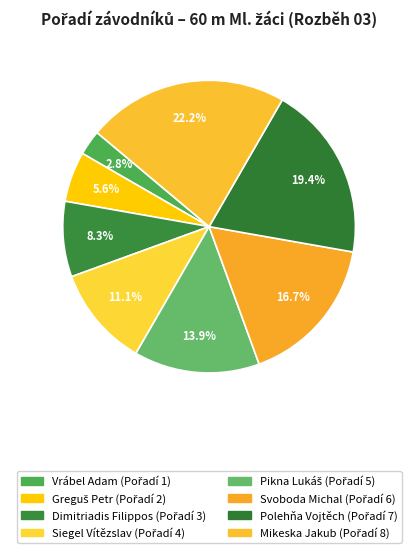

Which slice is the largest?

Mikeska Jakub